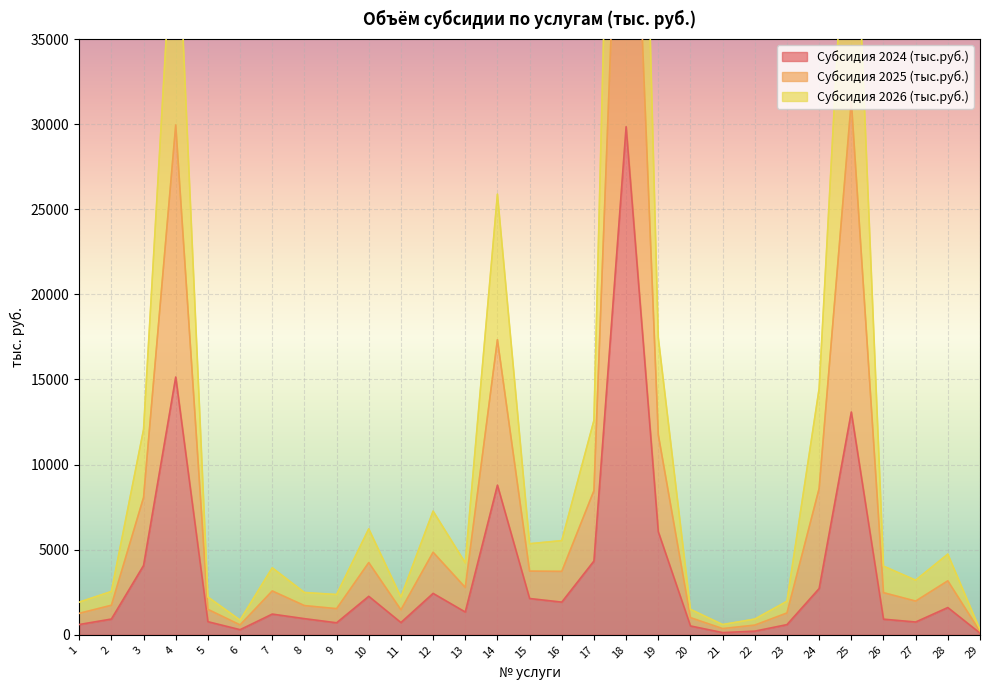

What is the total value across all series at 14?

52014.0